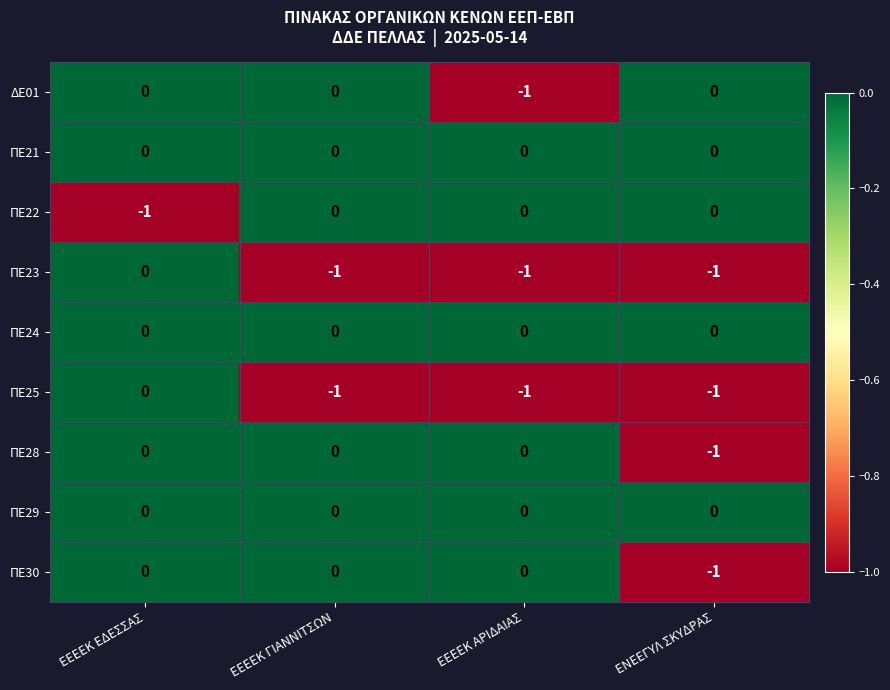

At which category is the sum across all series the highest?

ΕΕΕΕΚ ΕΔΕΣΣΑΣ